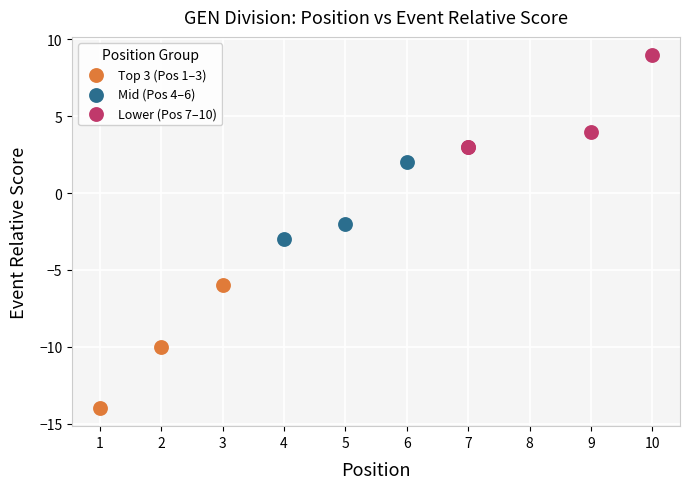

Which series contains the highest Y value?

Lower (Pos 7–10)